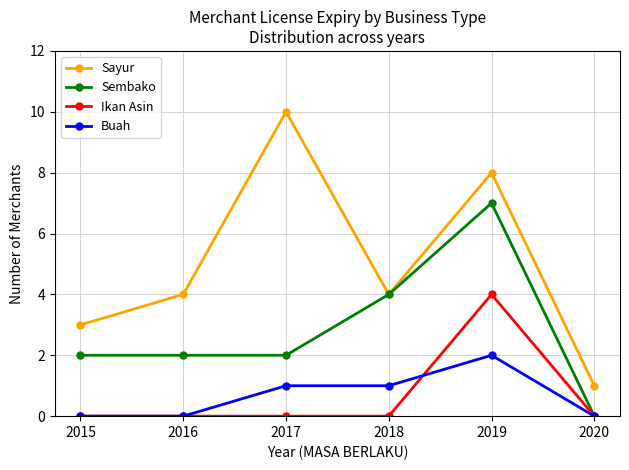

The value of Buah at 2016 is 1. True or false?

False